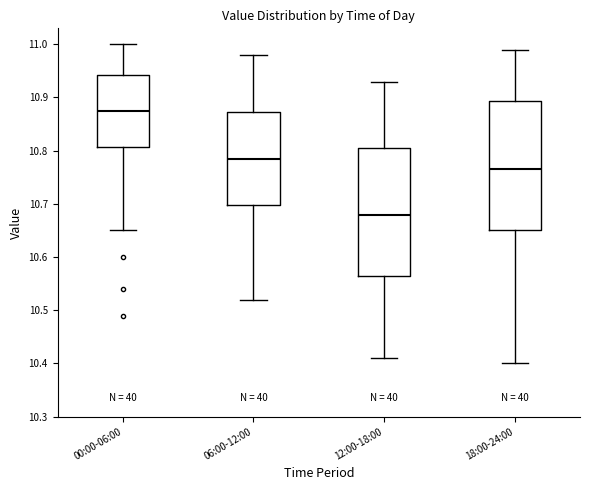

Reading left to right, read every box against the y-axis: the position of its median line, the range the box covers, and the ends of its whiskers. The values are not printed on the chart, so give them approximately, as read against the axis.

00:00-06:00: median 10.88, box 10.81 to 10.94, whiskers 10.65 to 11.00
06:00-12:00: median 10.79, box 10.70 to 10.87, whiskers 10.52 to 10.98
12:00-18:00: median 10.68, box 10.57 to 10.81, whiskers 10.41 to 10.93
18:00-24:00: median 10.77, box 10.65 to 10.89, whiskers 10.40 to 10.99